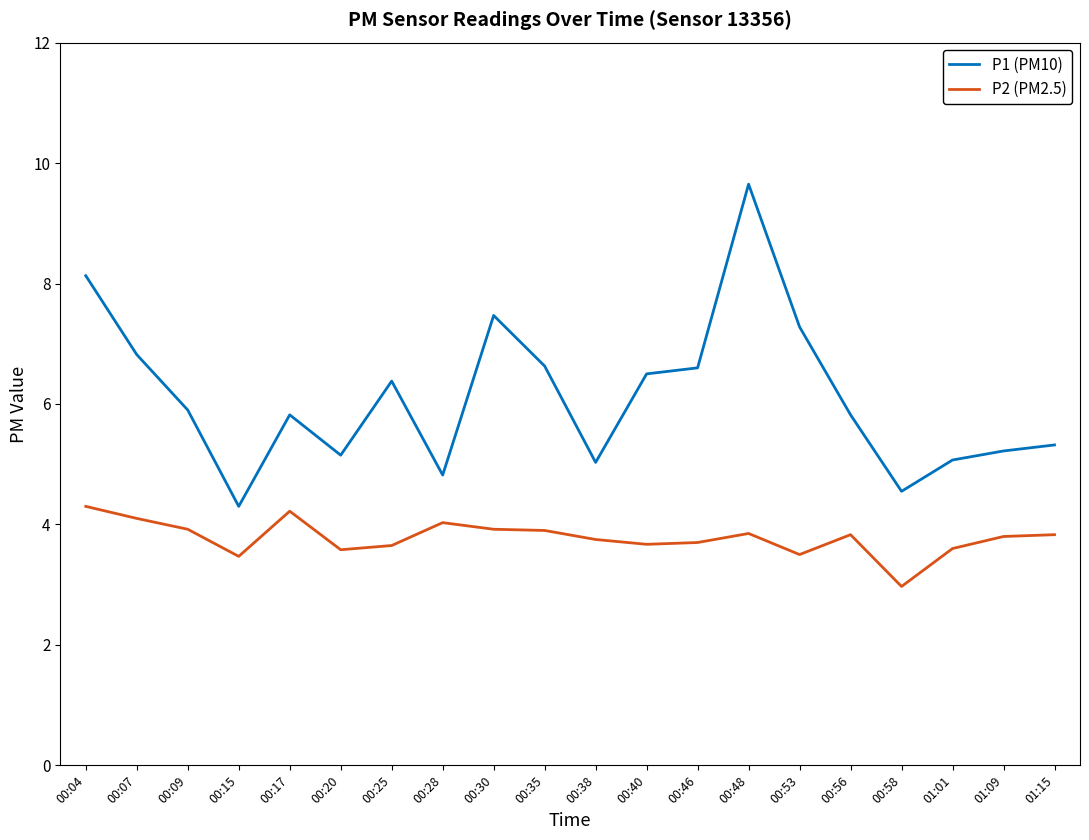

True or false: P2 (PM2.5) and P1 (PM10) intersect in this chart.

False